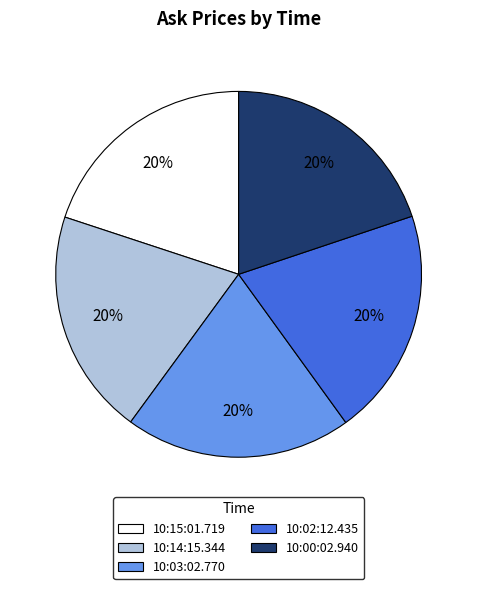

Approximately how many times larger is the value at 10:03:02.770 compared to 10:15:01.719?

1.0